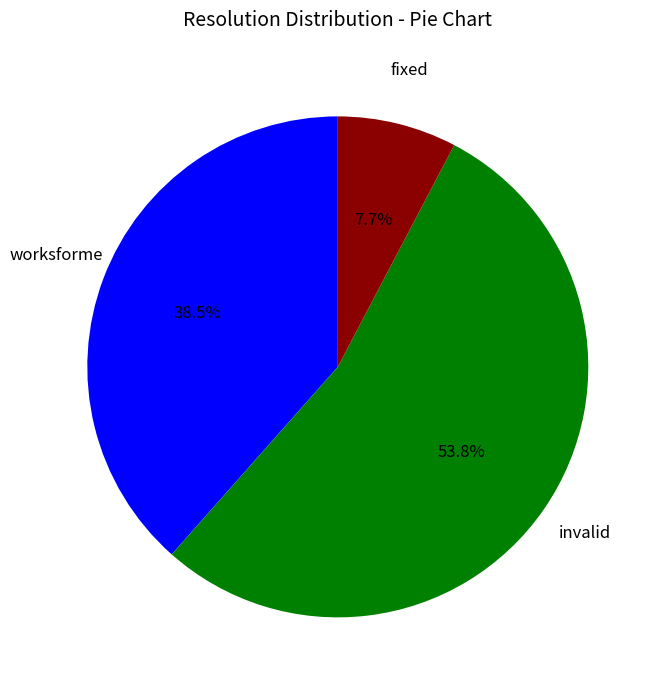

Is there any slice that represents more than half of the pie?

Yes